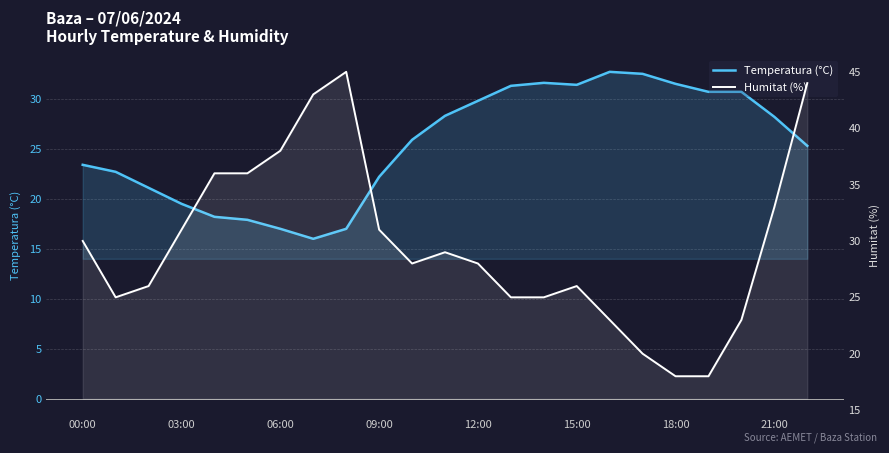

What is the difference between the second highest and second lowest values in the Humitat (%) series?

26.0